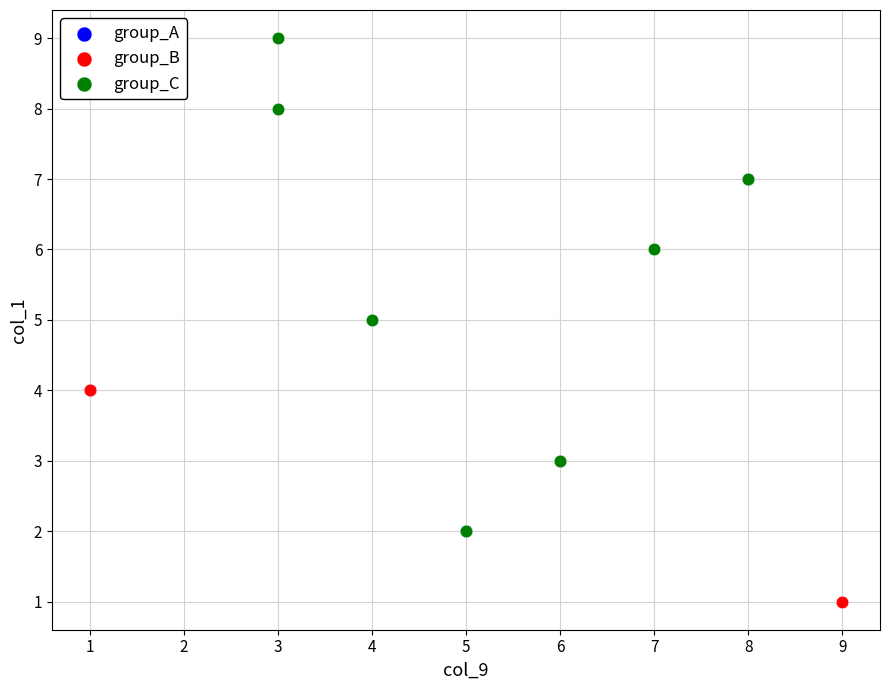

Which series has the widest spread of Y values?

group_C